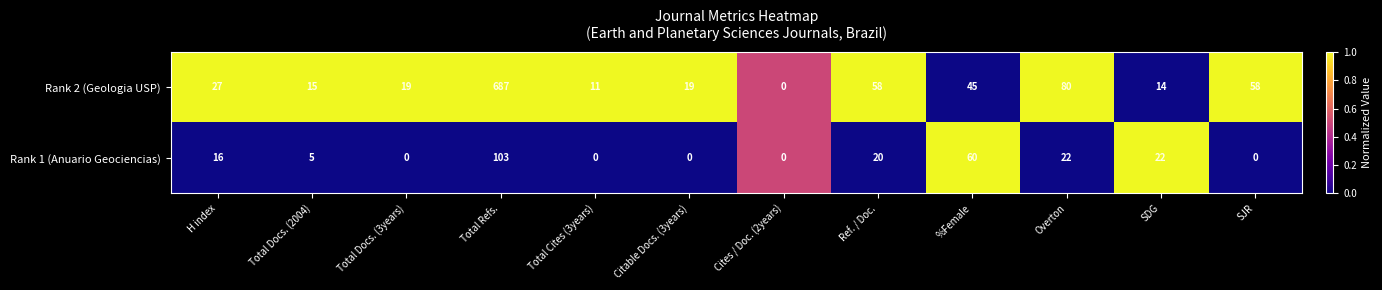

At which label is Rank 2 (Geologia USP) closest to 343?

Overton